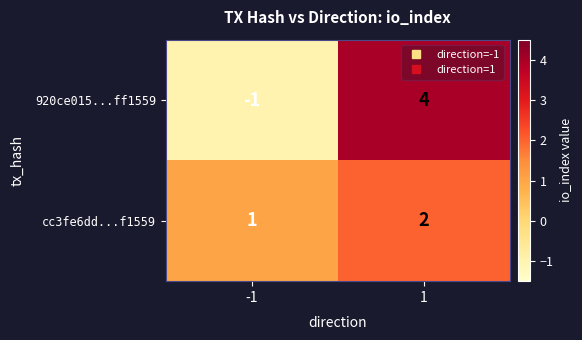

Between -1 and 1, which series saw the biggest shift?

920ce015...ff1559